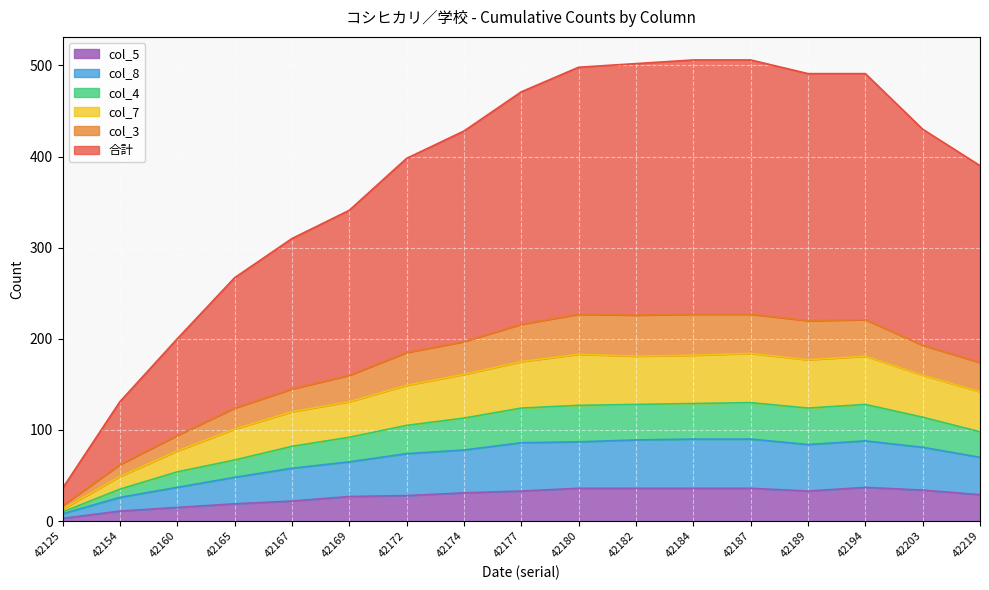

What is the total value across all series at 42182?

502